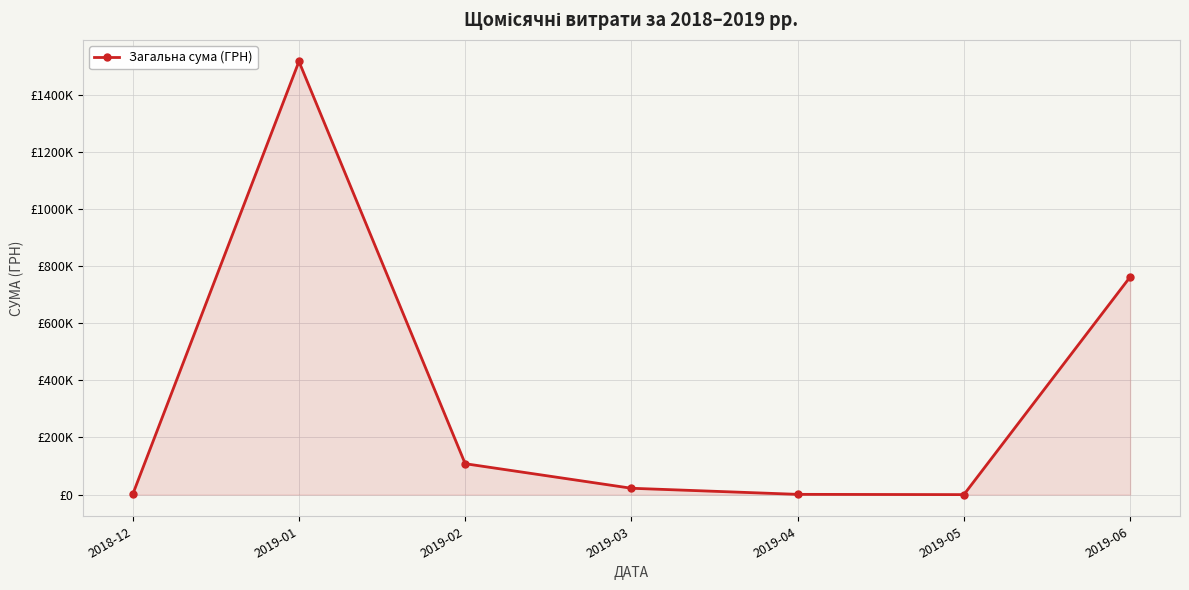

Is this an area chart (filled region under the line)?

Yes